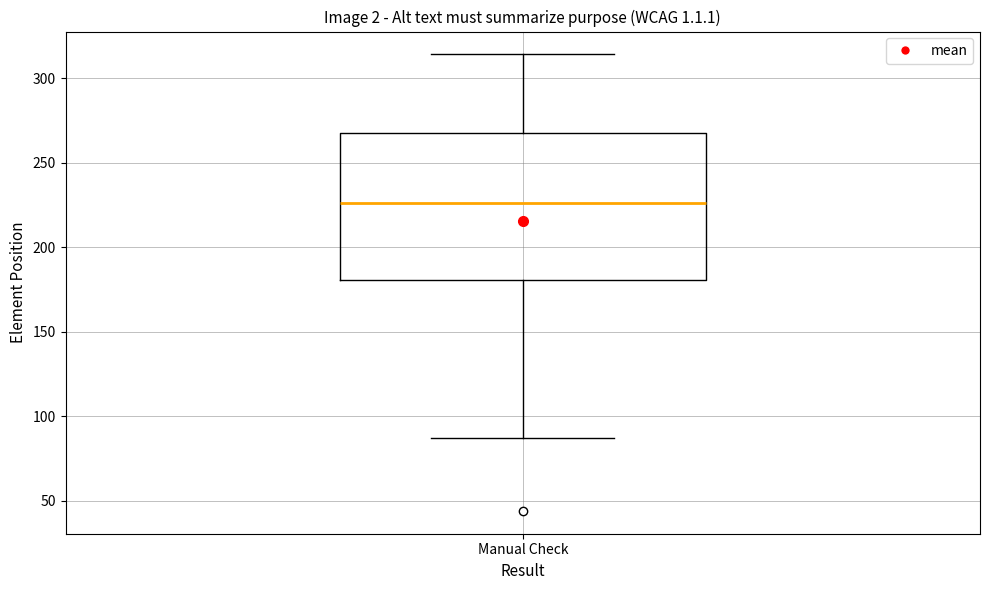

Where does the median line of the box for Manual Check sit on the y-axis? The values are not printed on the chart, so give them approximately, as read against the axis.

225